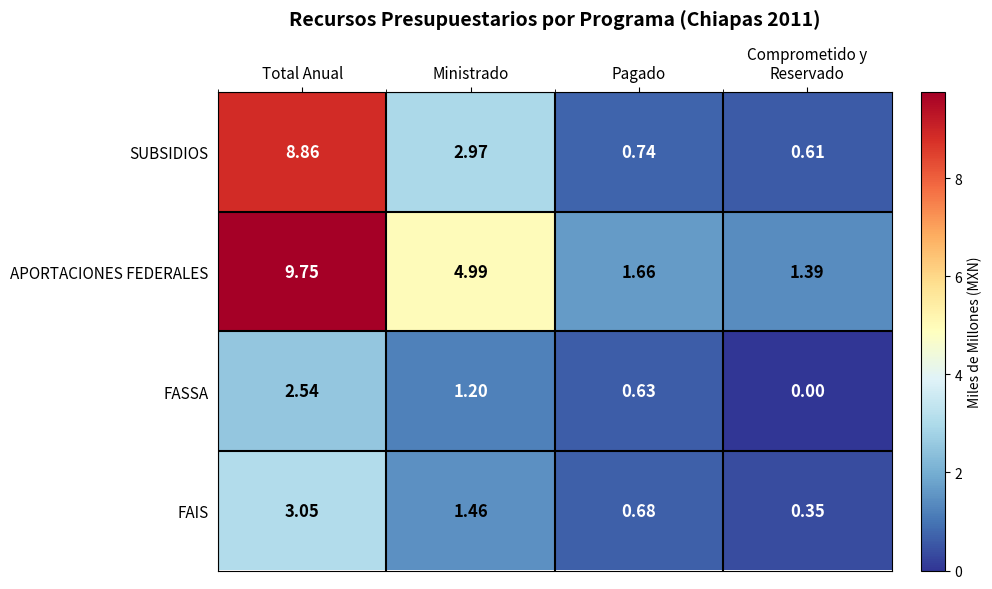

At how many categories does at least one series exceed 5?

1